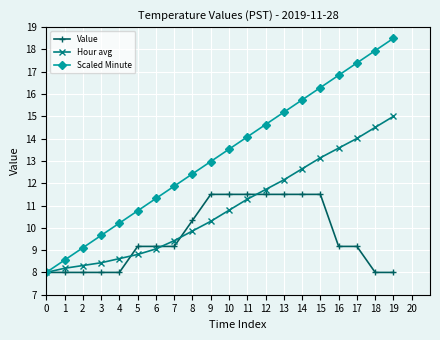

What is the total value across all series at 19?

41.5